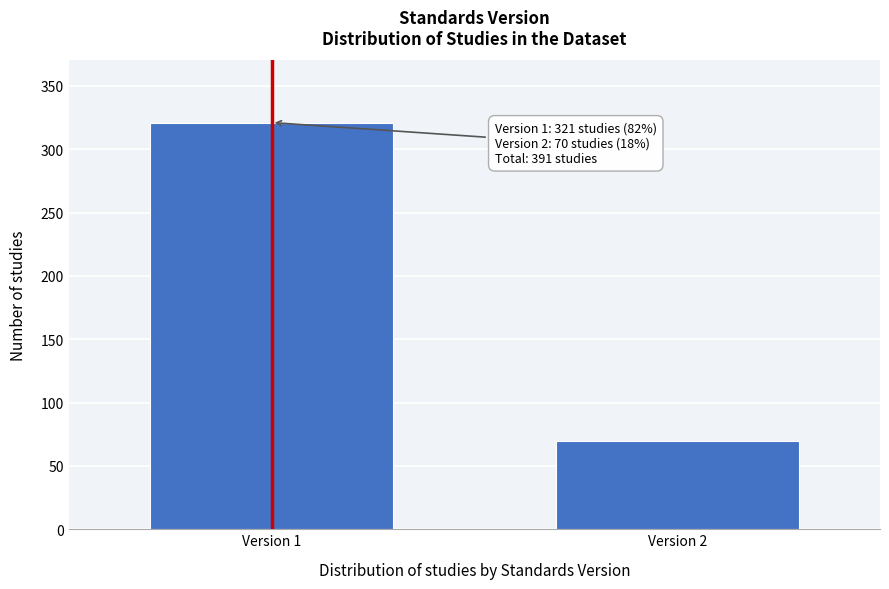

Reading left to right, transcribe all the data shown in this chart.

321	70